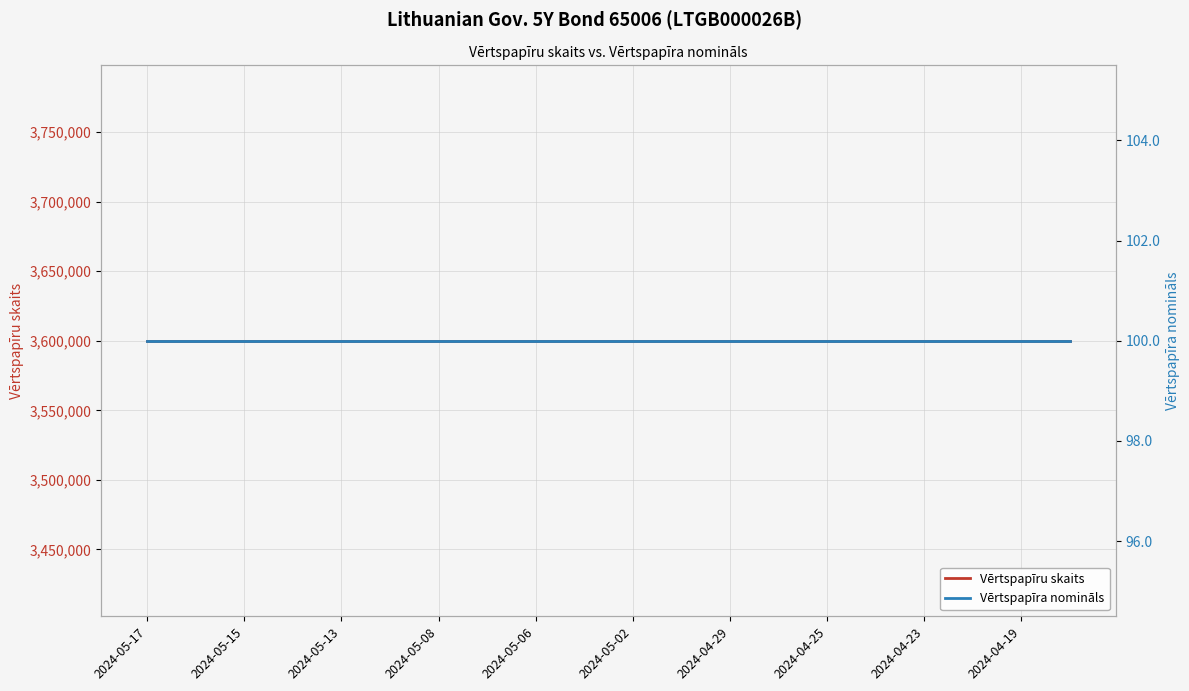

What position from the left is 2024-05-02?

11